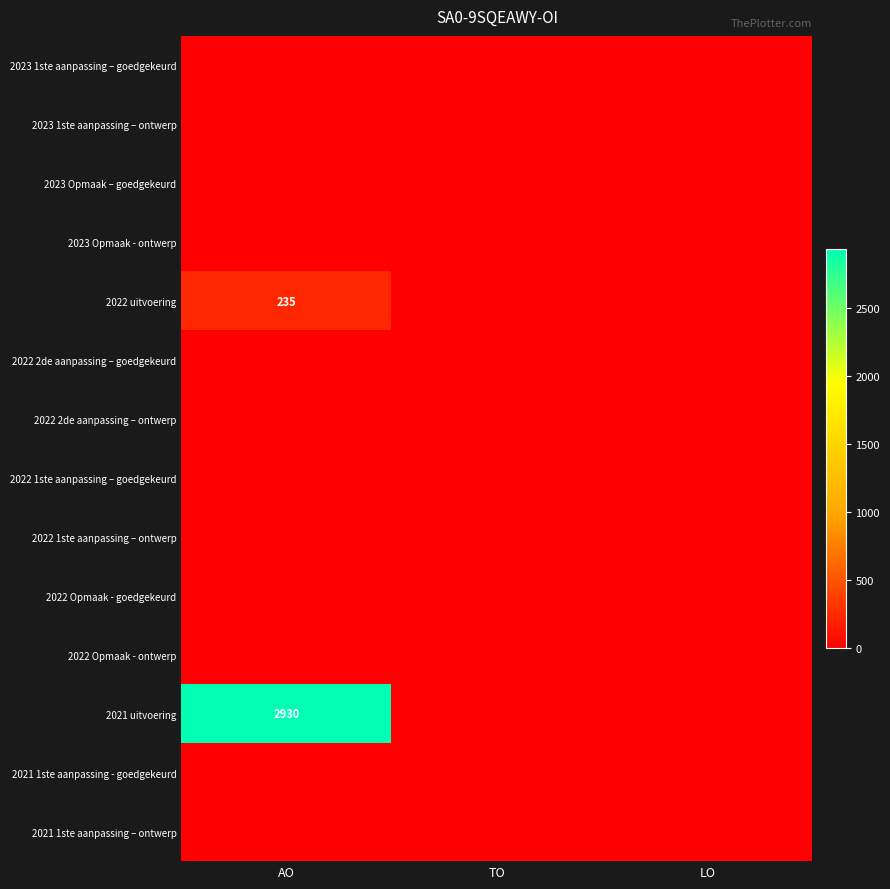

The value of 2022 uitvoering at AO is 419. True or false?

False